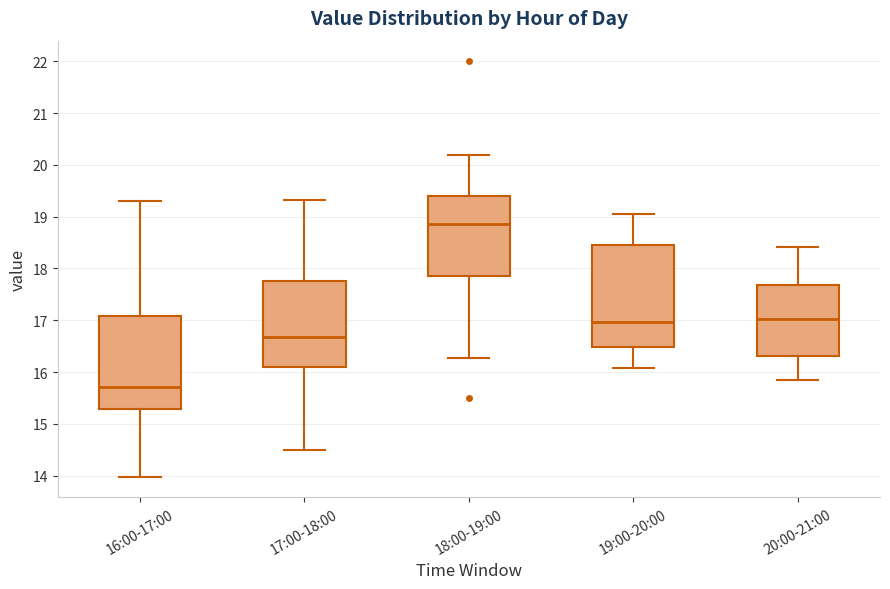

Reading left to right, read every box against the y-axis: the position of its median line, the range the box covers, and the ends of its whiskers. The values are not printed on the chart, so give them approximately, as read against the axis.

16:00-17:00: median 15.7, box 15.3 to 17.1, whiskers 14.0 to 19.3
17:00-18:00: median 16.7, box 16.1 to 17.8, whiskers 14.5 to 19.3
18:00-19:00: median 18.9, box 17.9 to 19.4, whiskers 16.3 to 20.2
19:00-20:00: median 17.0, box 16.5 to 18.4, whiskers 16.1 to 19.1
20:00-21:00: median 17.0, box 16.3 to 17.7, whiskers 15.9 to 18.4